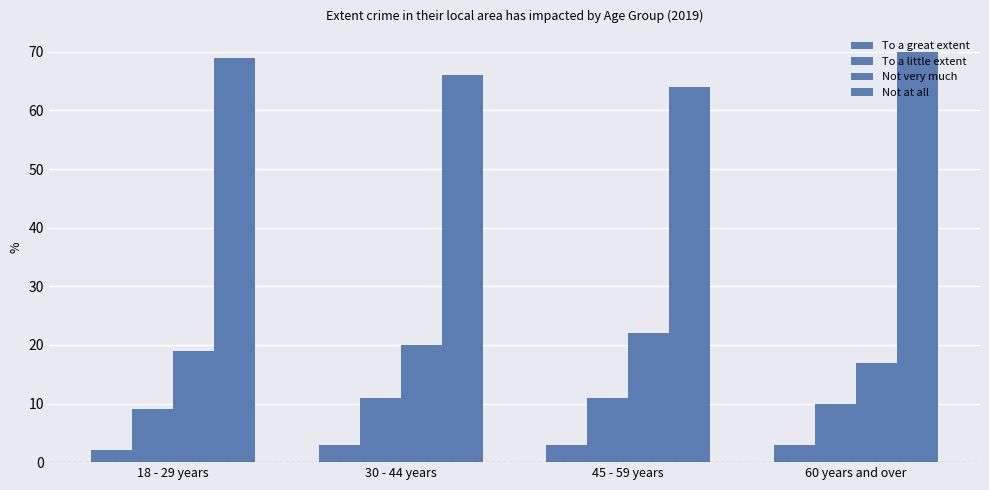

List the labels in order of To a little extent value, smallest first.

18 - 29 years, 60 years and over, 30 - 44 years, 45 - 59 years